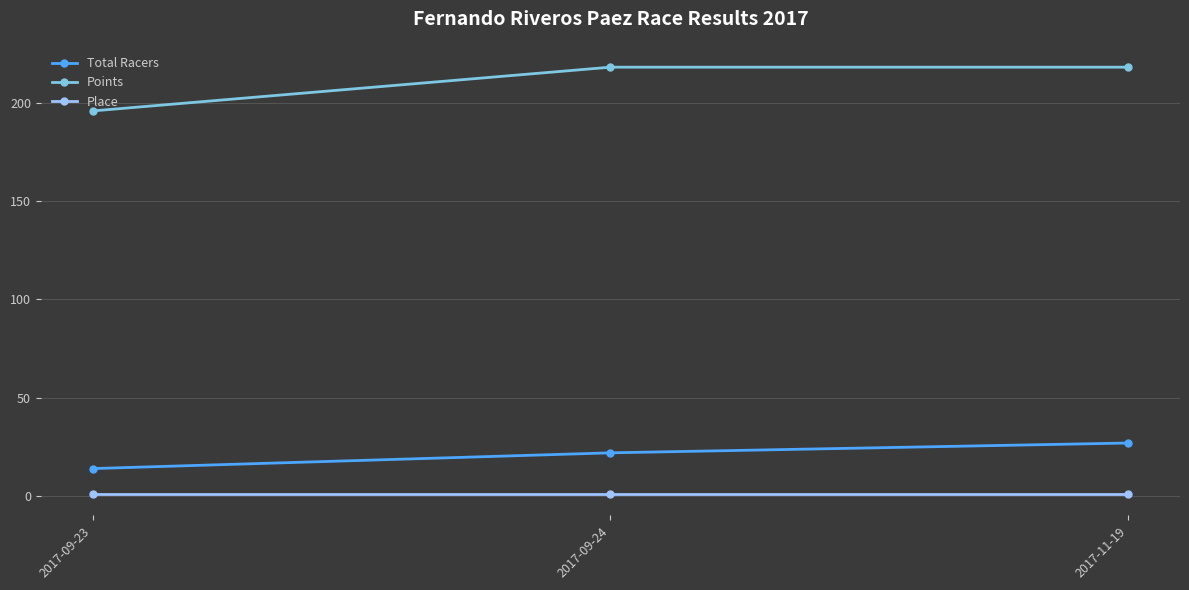

What is the lowest value of the Total Racers series?

14.0